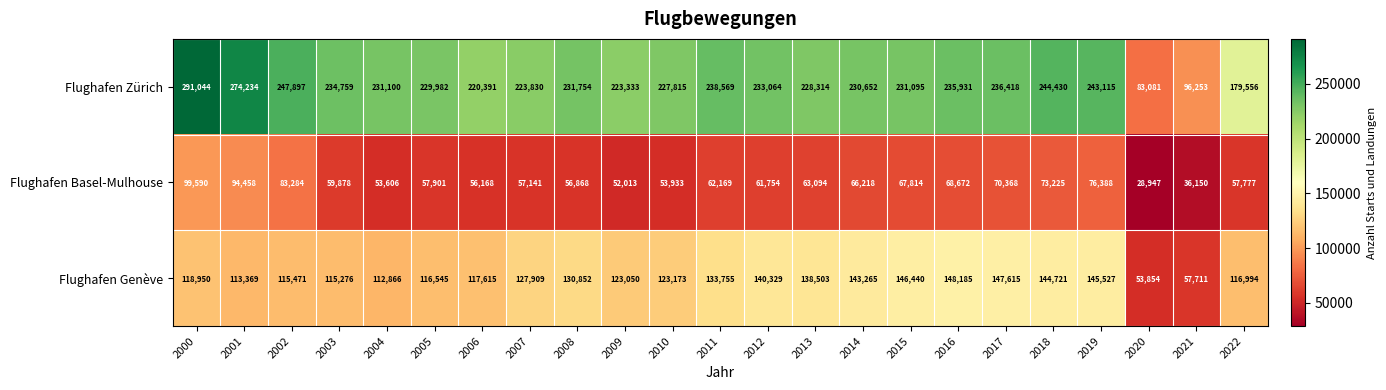

Which series has the widest spread of values?

Flughafen Zürich